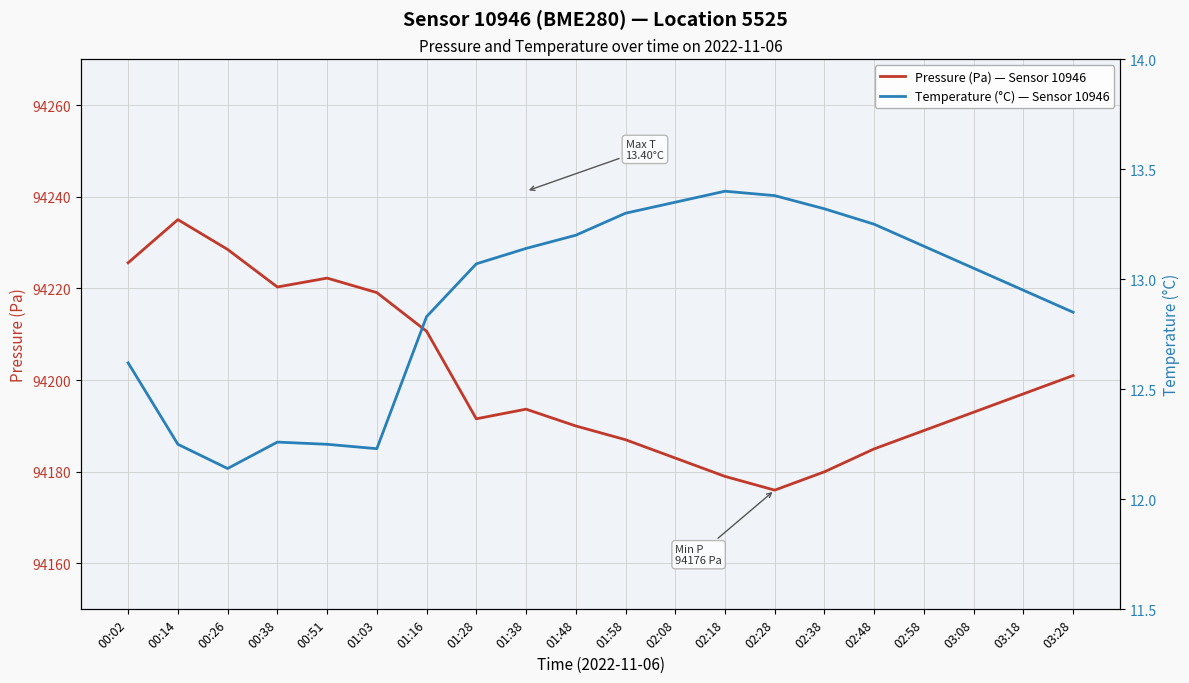

At which label does Temperature (°C) — Sensor 10946 first exceed 13?

01:28